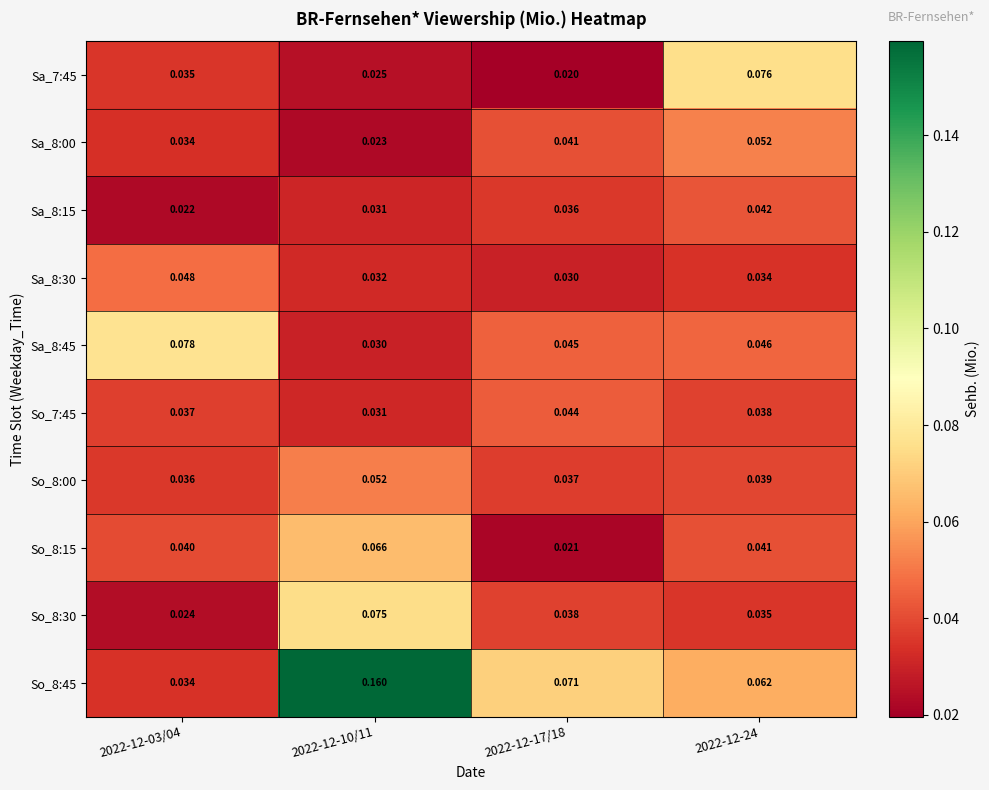

Is the value of So_8:15 at 2022-12-10/11 greater than the value of Sa_8:30 at 2022-12-10/11?

Yes